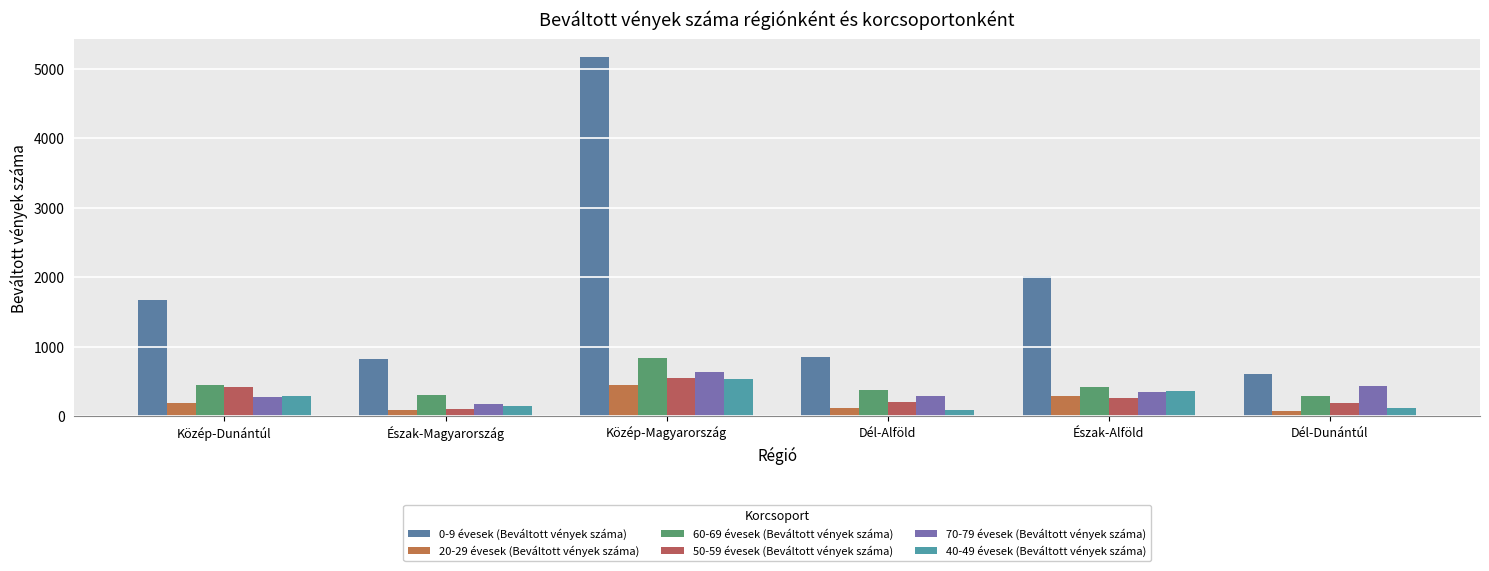

Rank the categories by 20-29 évesek (Beváltott vények száma) value from highest to lowest.

Közép-Magyarország, Észak-Alföld, Közép-Dunántúl, Dél-Alföld, Észak-Magyarország, Dél-Dunántúl